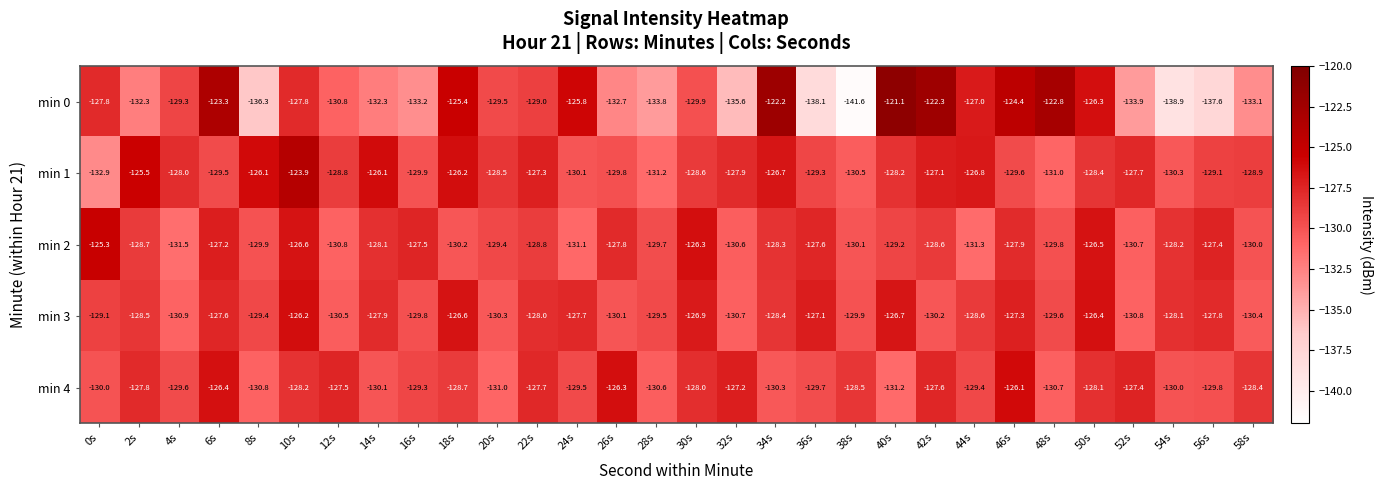

Between 6s and 32s, which series saw the biggest shift?

min 0